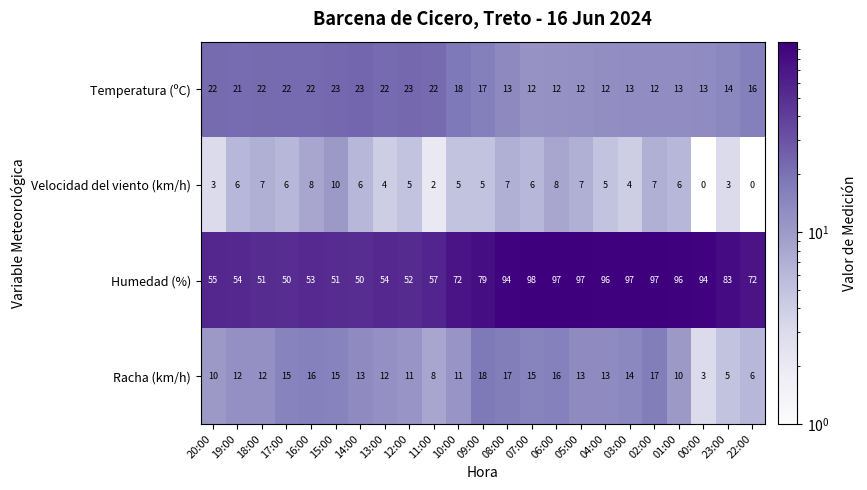

The value of Velocidad del viento (km/h) at 10:00 is 5. True or false?

True